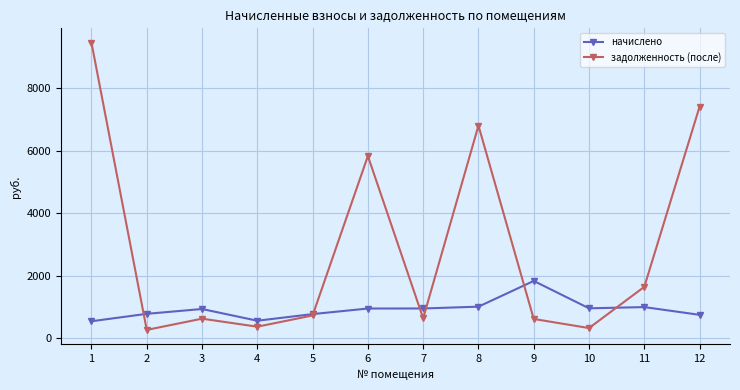

What is the maximum value shown in the chart?

9468.4